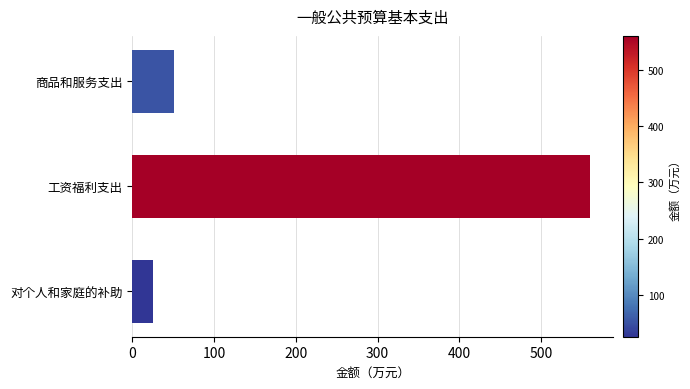

What is the average value?

212.2